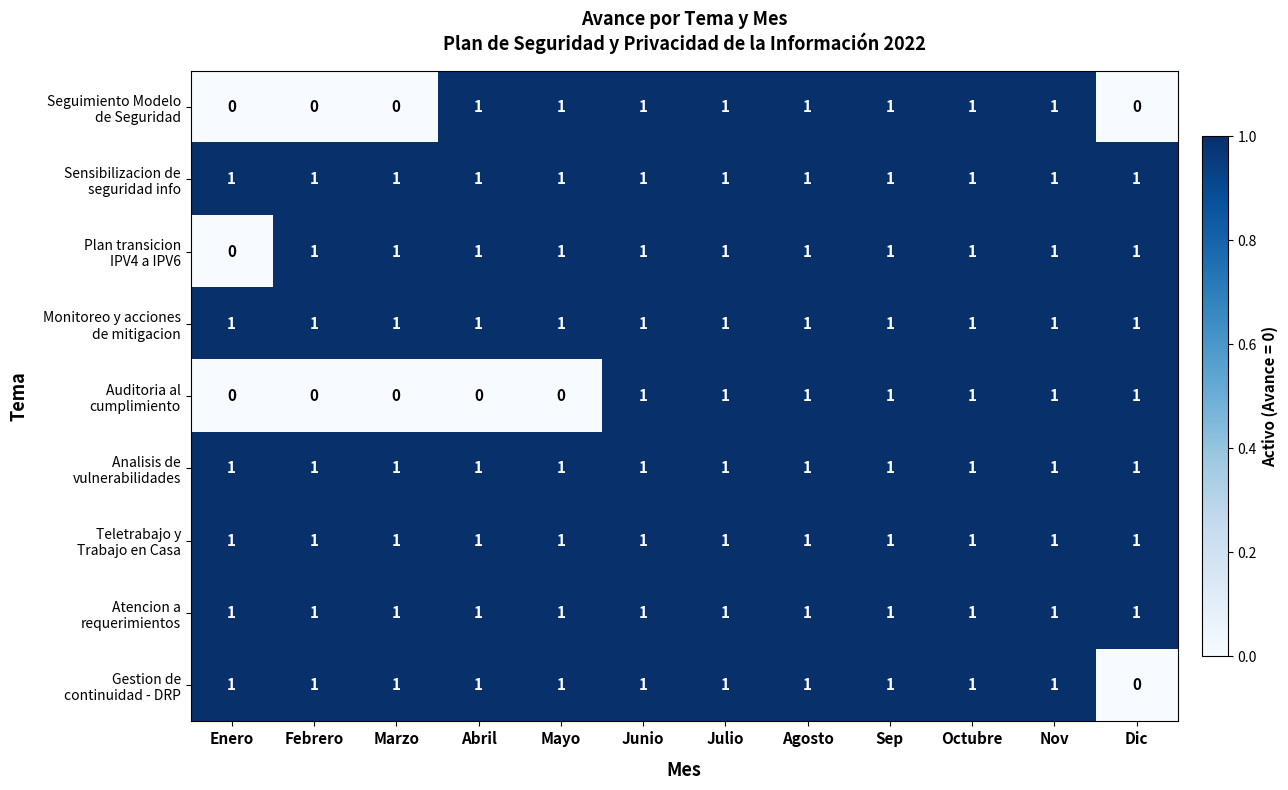

What is the spread (max minus min) of values at Febrero?

1